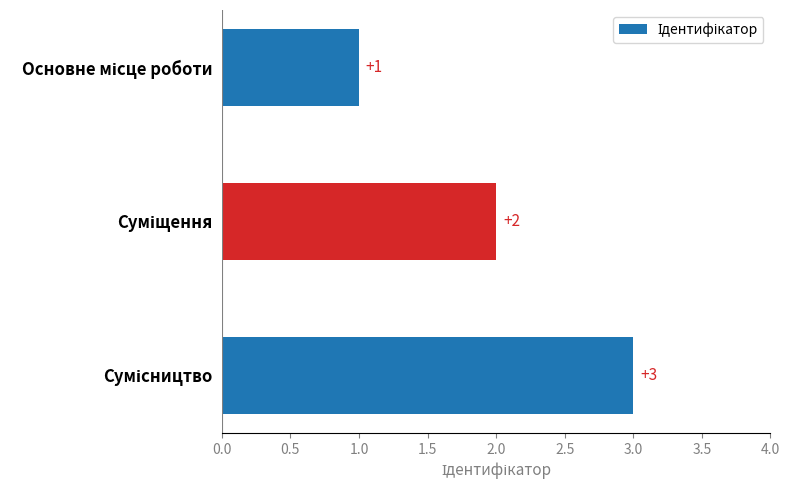

Count the number of categories in the chart.

3